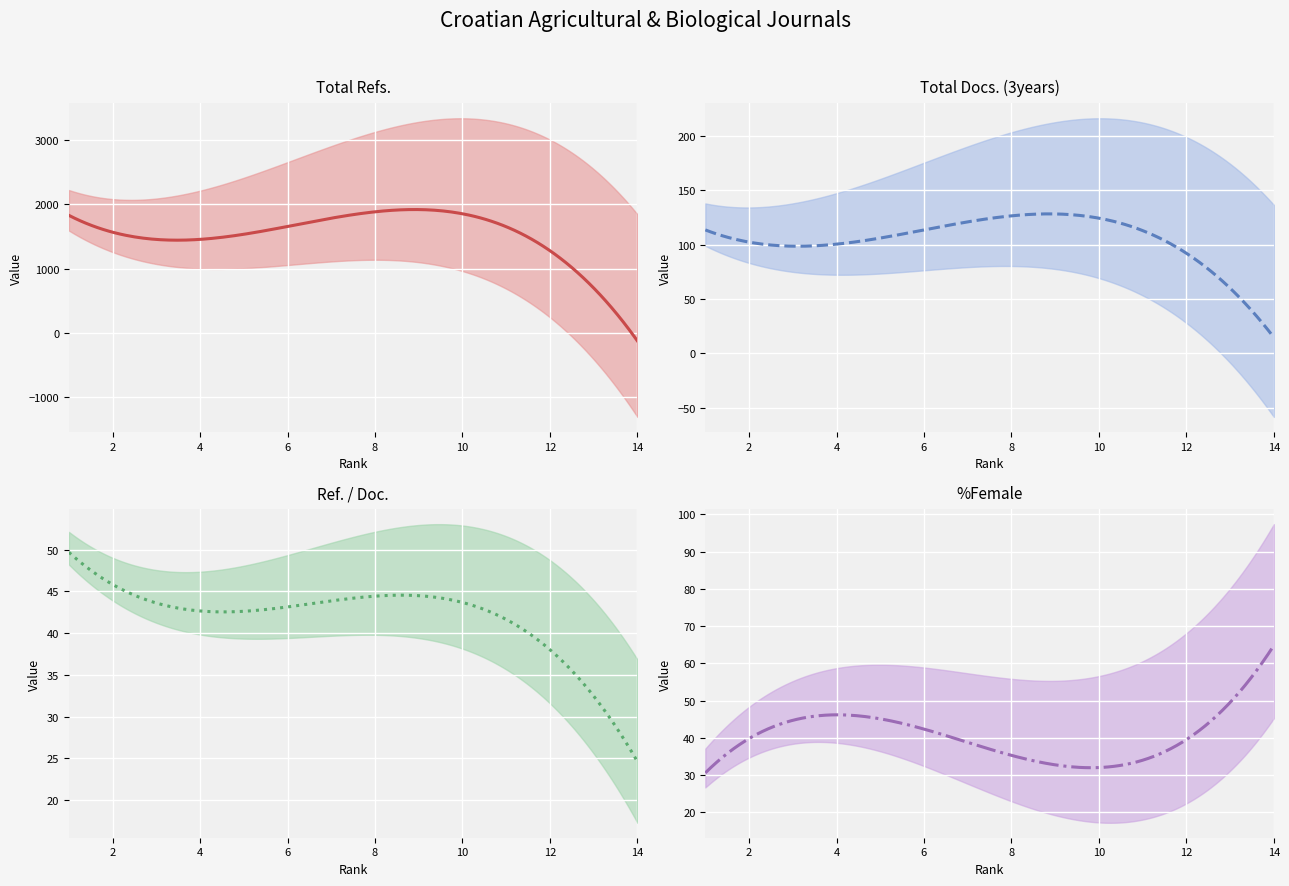

Which category has the highest value across all series?

8